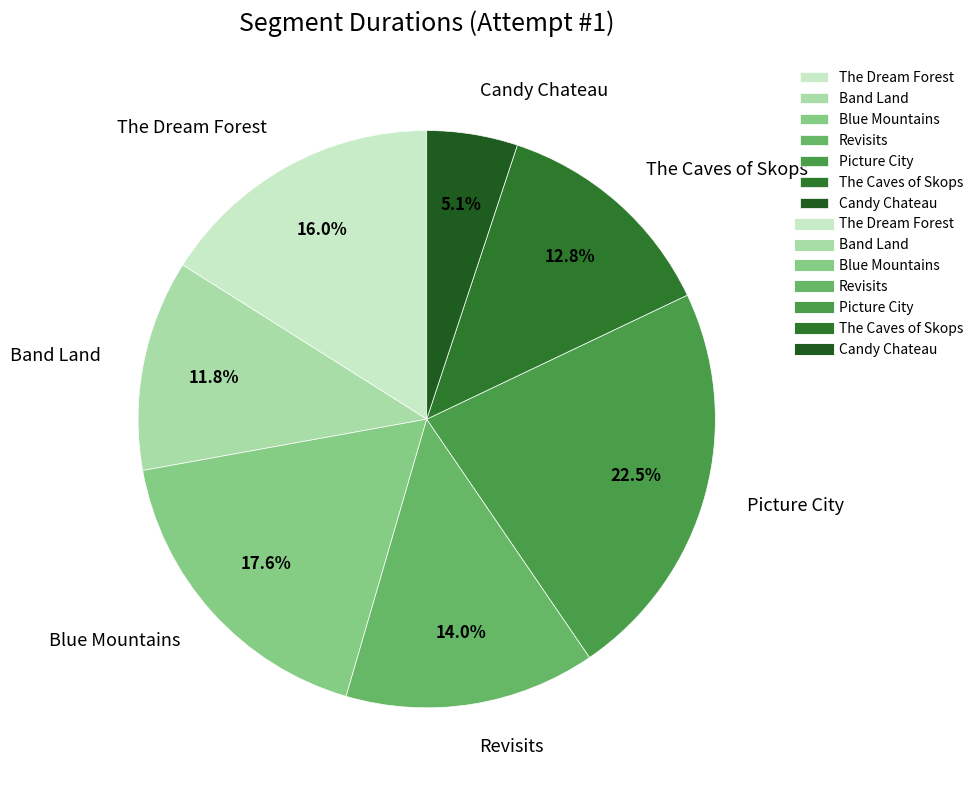

What percentage is NOT represented by Blue Mountains?

82.4%